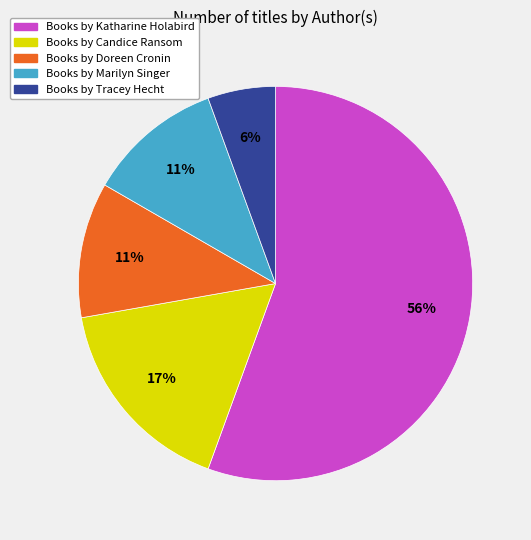

To the nearest percent, what is the average slice percentage?

20%